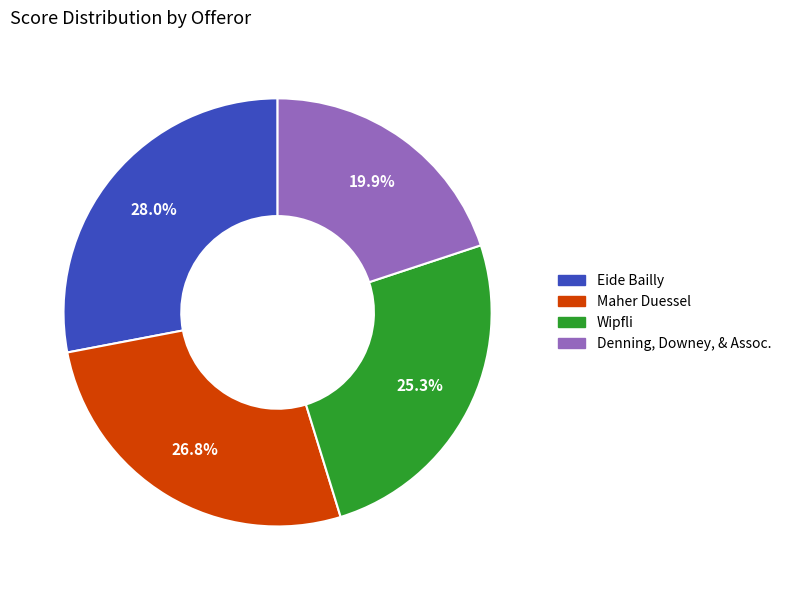

Which slice is the largest?

Eide Bailly